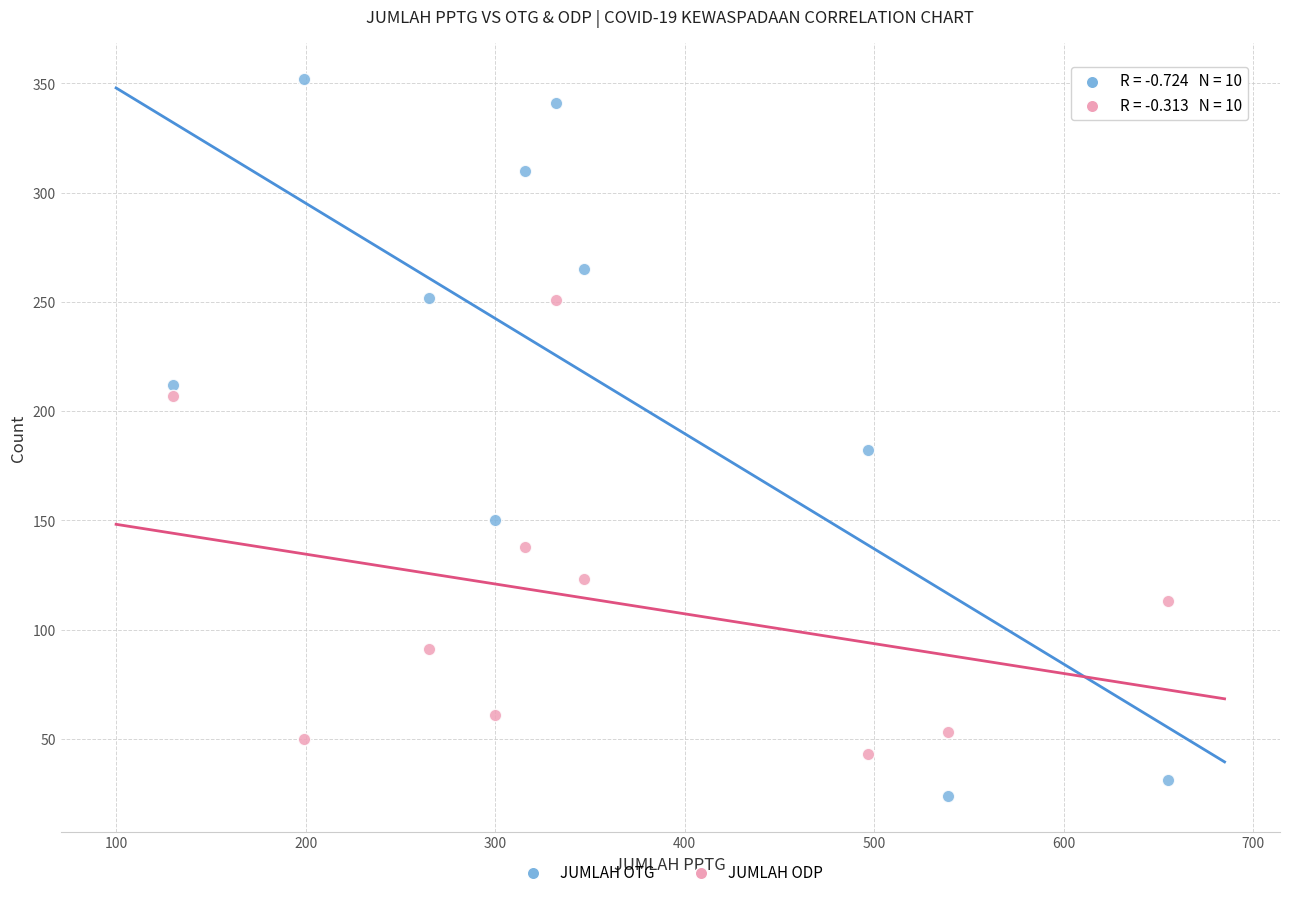

Which series contains the highest Y value?

JUMLAH OTG